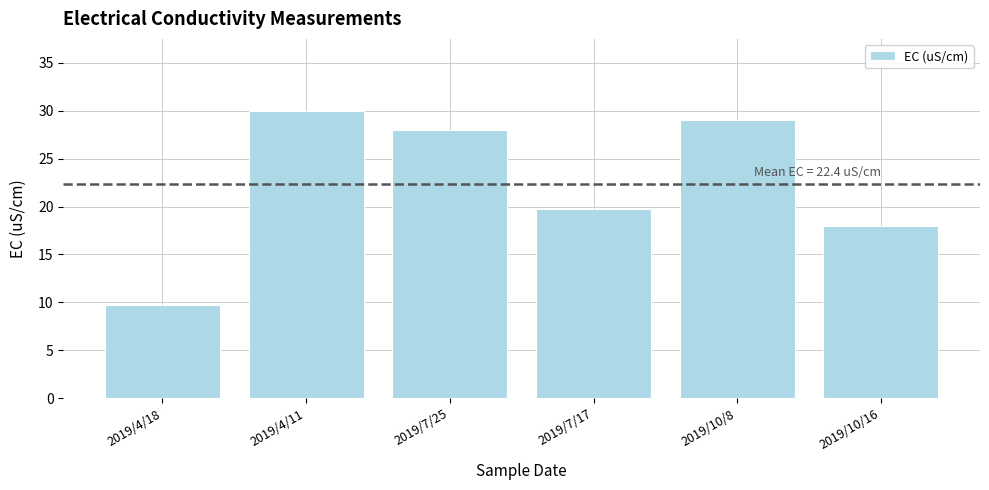

What position from the left is 2019/7/25?

3